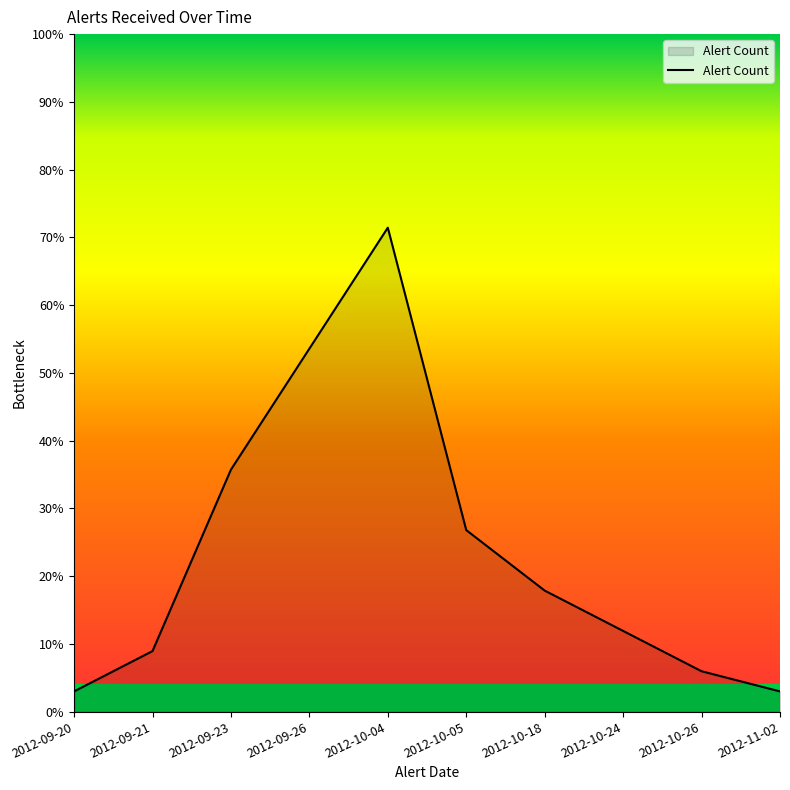

Is this an area chart (filled region under the line)?

Yes